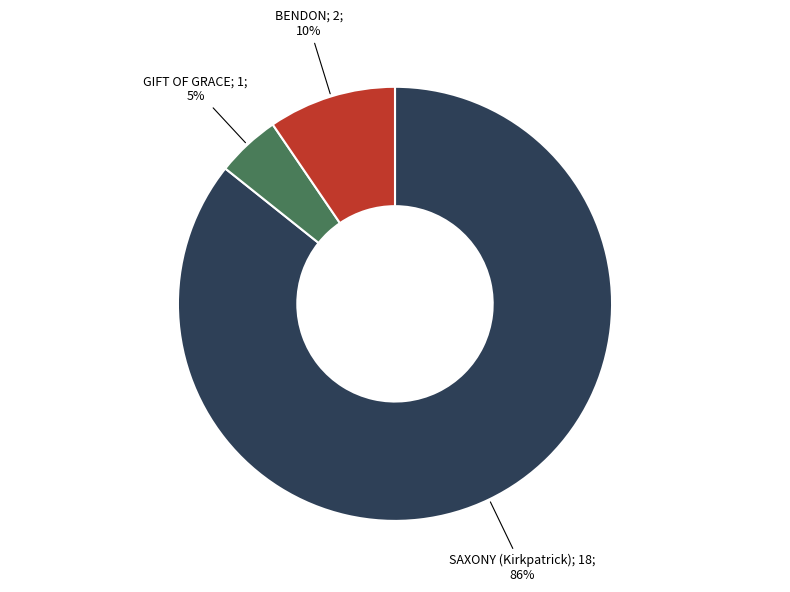

How many segments does this pie chart have?

3